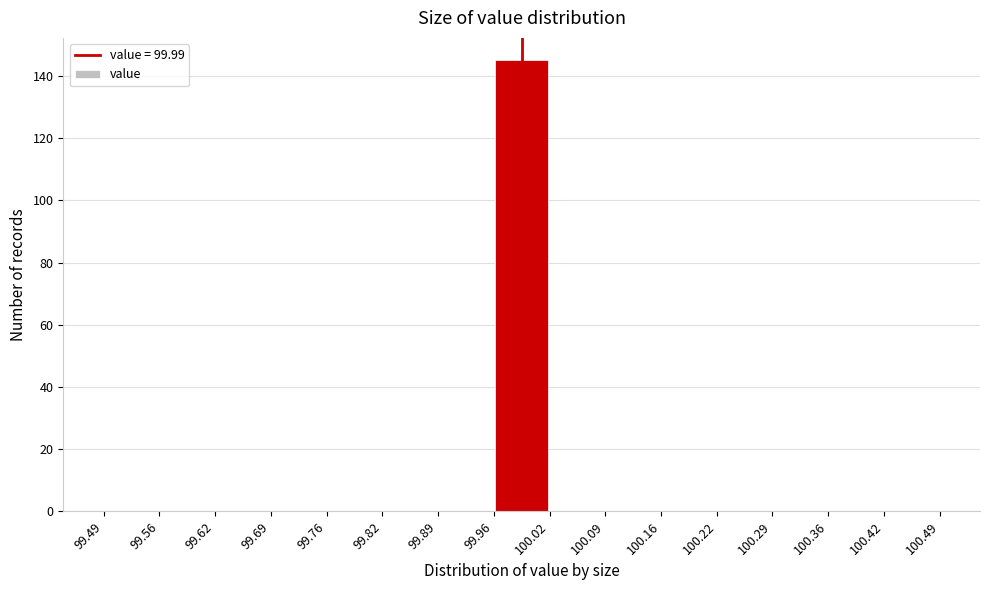

Reading left to right, list every bar in this chart as the range it spans on the x-axis followed by its height. The values are not printed on the chart, so give them approximately, as read against the axis.

99.49 to 99.56: 0
99.56 to 99.62: 0
99.62 to 99.69: 0
99.69 to 99.76: 0
99.76 to 99.82: 0
99.82 to 99.89: 0
99.89 to 99.96: 0
99.96 to 100.02: 146
100.02 to 100.09: 0
100.09 to 100.16: 0
100.16 to 100.22: 0
100.22 to 100.29: 0
100.29 to 100.36: 0
100.36 to 100.42: 0
100.42 to 100.49: 0